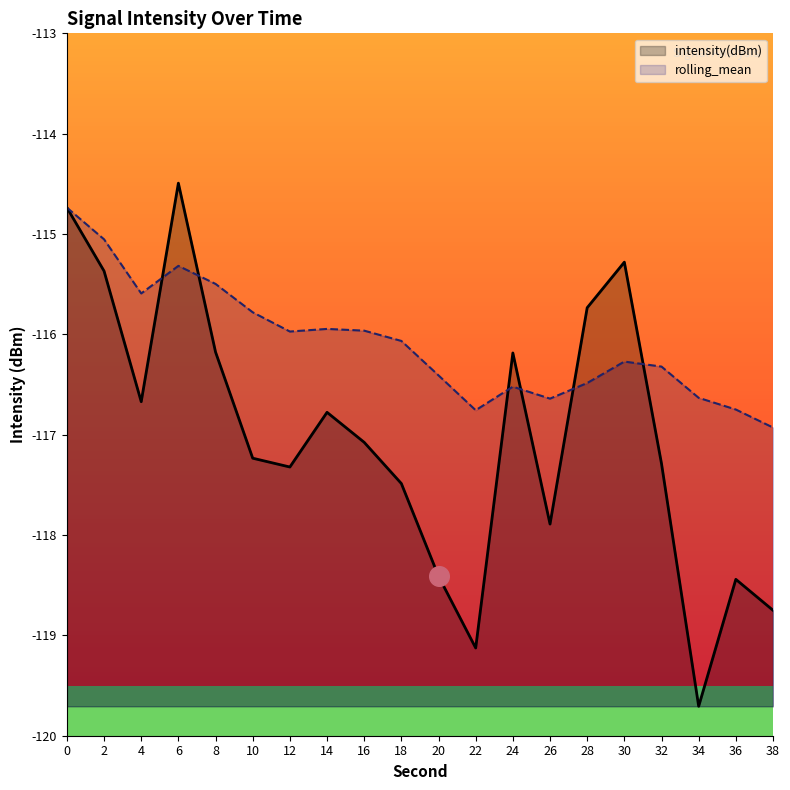

Which series has the largest Y range (max minus min)?

intensity(dBm)